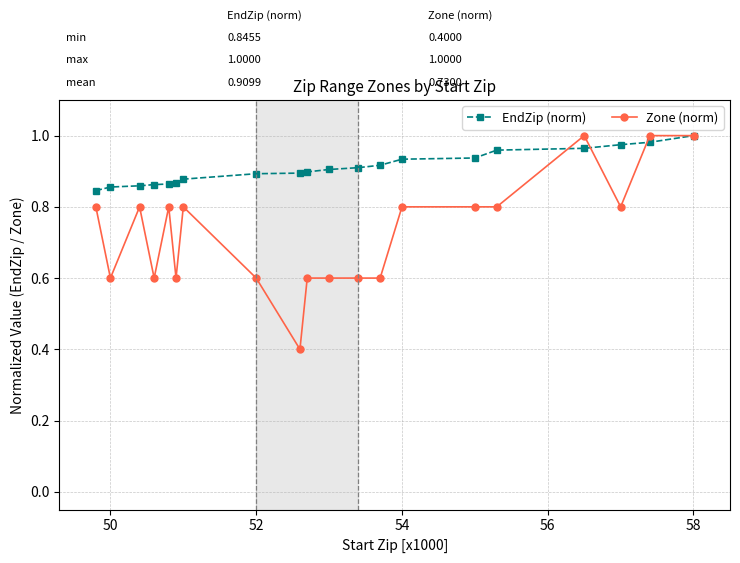

List the series in order of their overall mean, highest first.

EndZip (norm), Zone (norm)